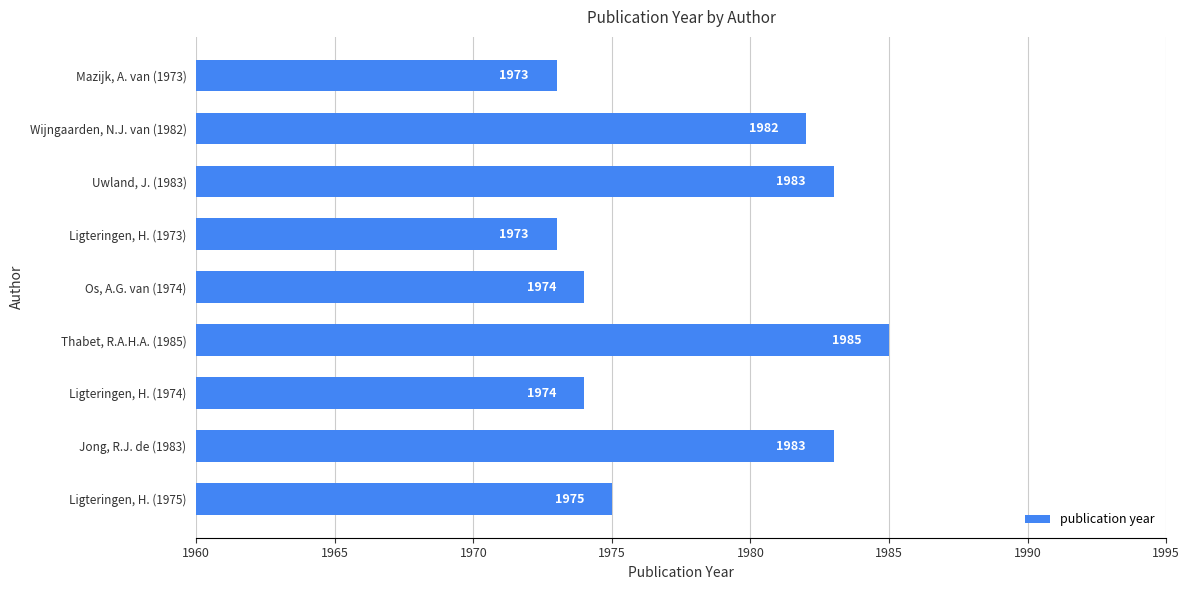

Which label corresponds to the largest value in the chart?

Thabet, R.A.H.A. (1985)